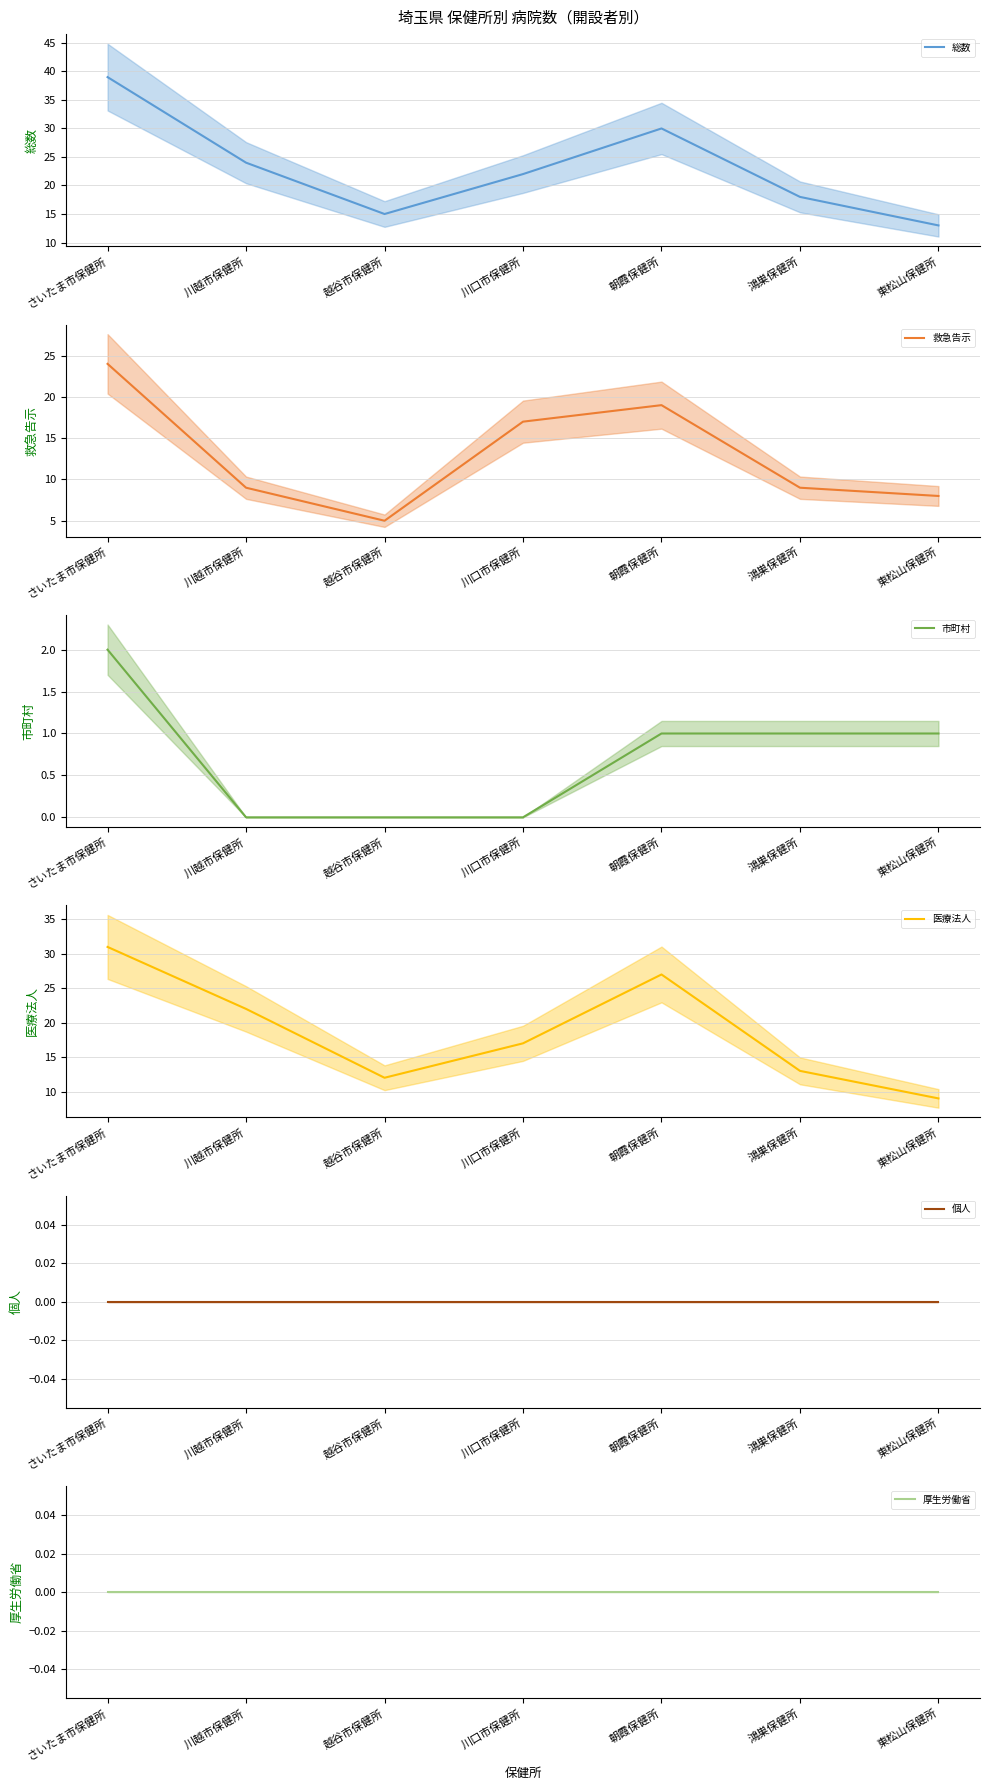

Between 朝霞保健所 and 川口市保健所, which is larger?

朝霞保健所